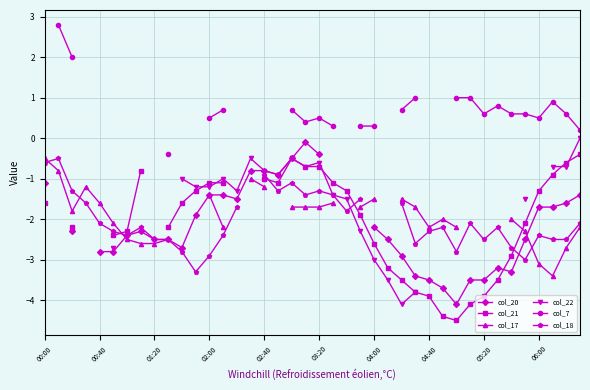

Count the number of data series in this chart.

6